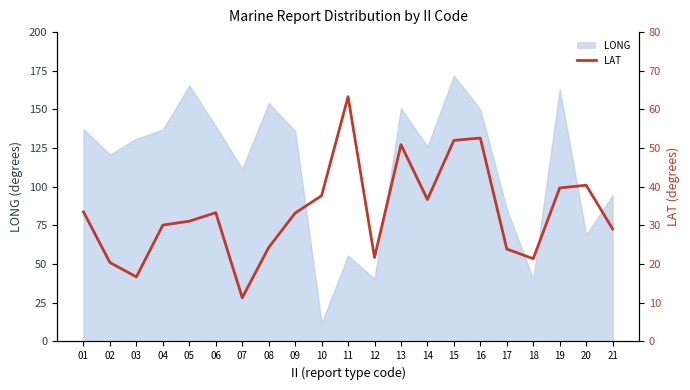

Reading left to right, list all the values displayed in this chart.

33.5	20.4	16.7	30.1	31.1	33.3	11.3	24.3	33.2	37.7	63.3	21.7	50.9	36.7	52.0	52.6	23.9	21.4	39.7	40.4	29.1